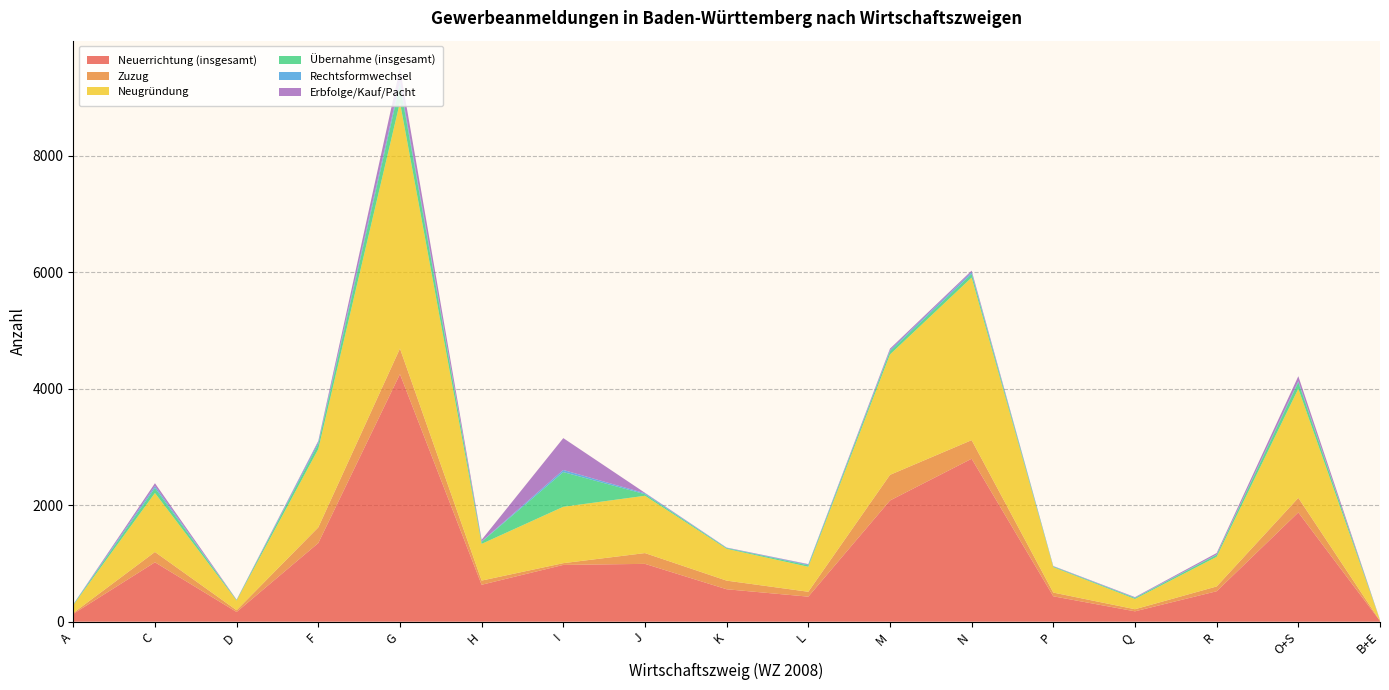

Reading left to right, transcribe all the data shown in this chart.

Neuerrichtung (insgesamt): 135	1020	167	1350	4251	634	975	993	557	430	2081	2798	436	178	523	1876	13
Zuzug: 15	177	30	269	439	72	30	185	148	84	440	319	64	36	82	250	3
Neugründung: 135	1013	166	1344	4228	630	968	984	546	429	2067	2792	436	176	509	1874	13
Übernahme (insgesamt): 7	86	9	86	302	36	596	27	12	25	54	63	10	16	34	112	2
Rechtsformwechsel: 7	33	0	34	58	7	36	16	6	13	21	30	5	8	7	19	1
Erbfolge/Kauf/Pacht: 0	49	6	21	223	27	547	8	4	8	25	26	5	8	24	84	1